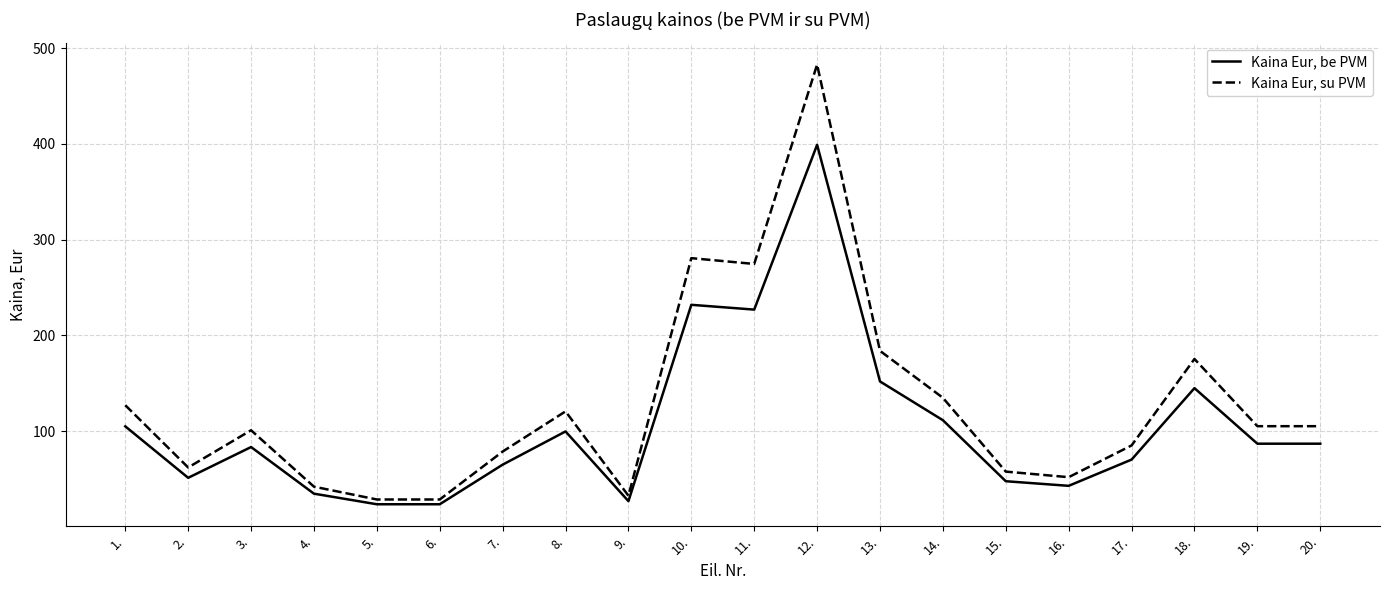

Rank the series at 7. from highest to lowest value.

Kaina Eur, su PVM, Kaina Eur, be PVM